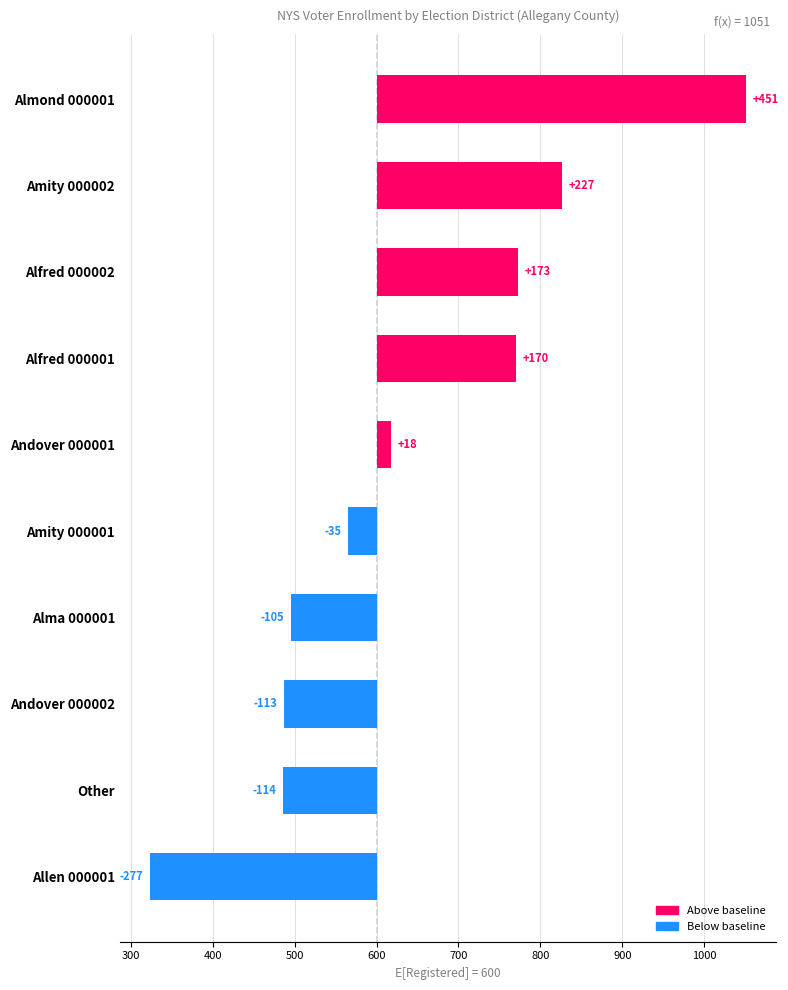

Are the bars grouped side by side (vs. stacked)?

No